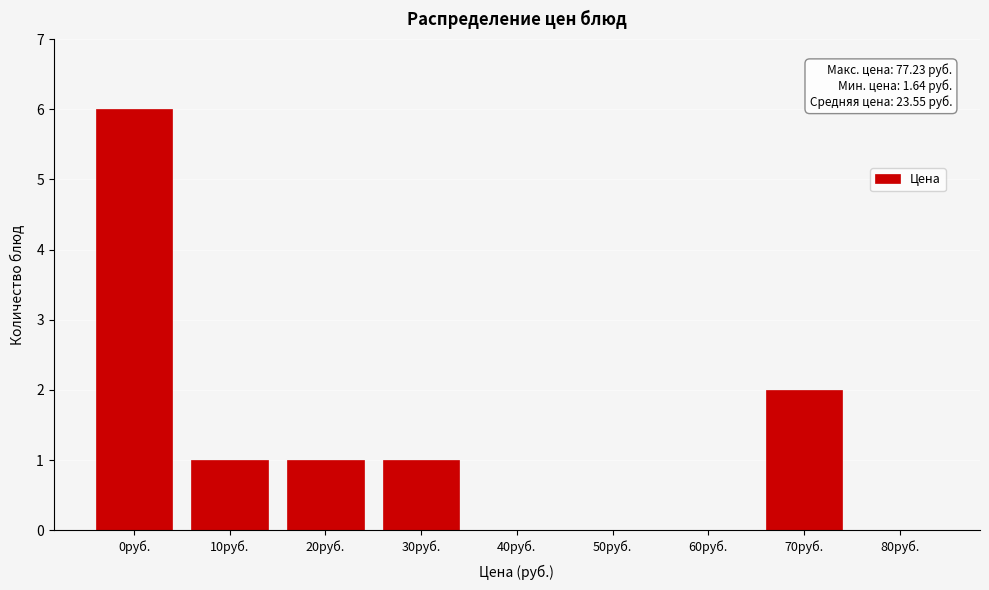

What is the sum of all values?

11